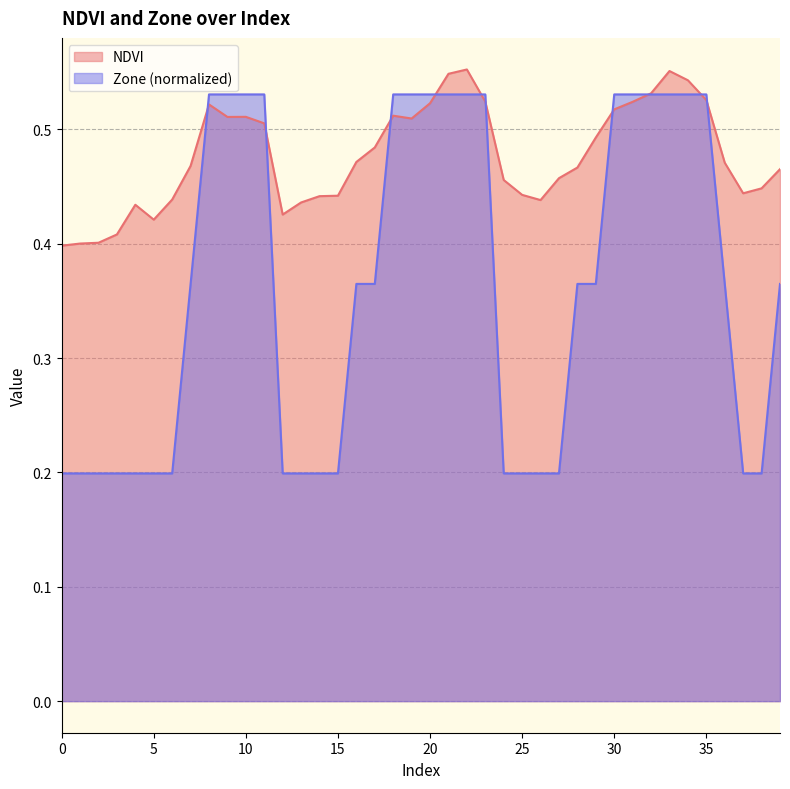

The value of NDVI at 15 is 0.4. True or false?

True